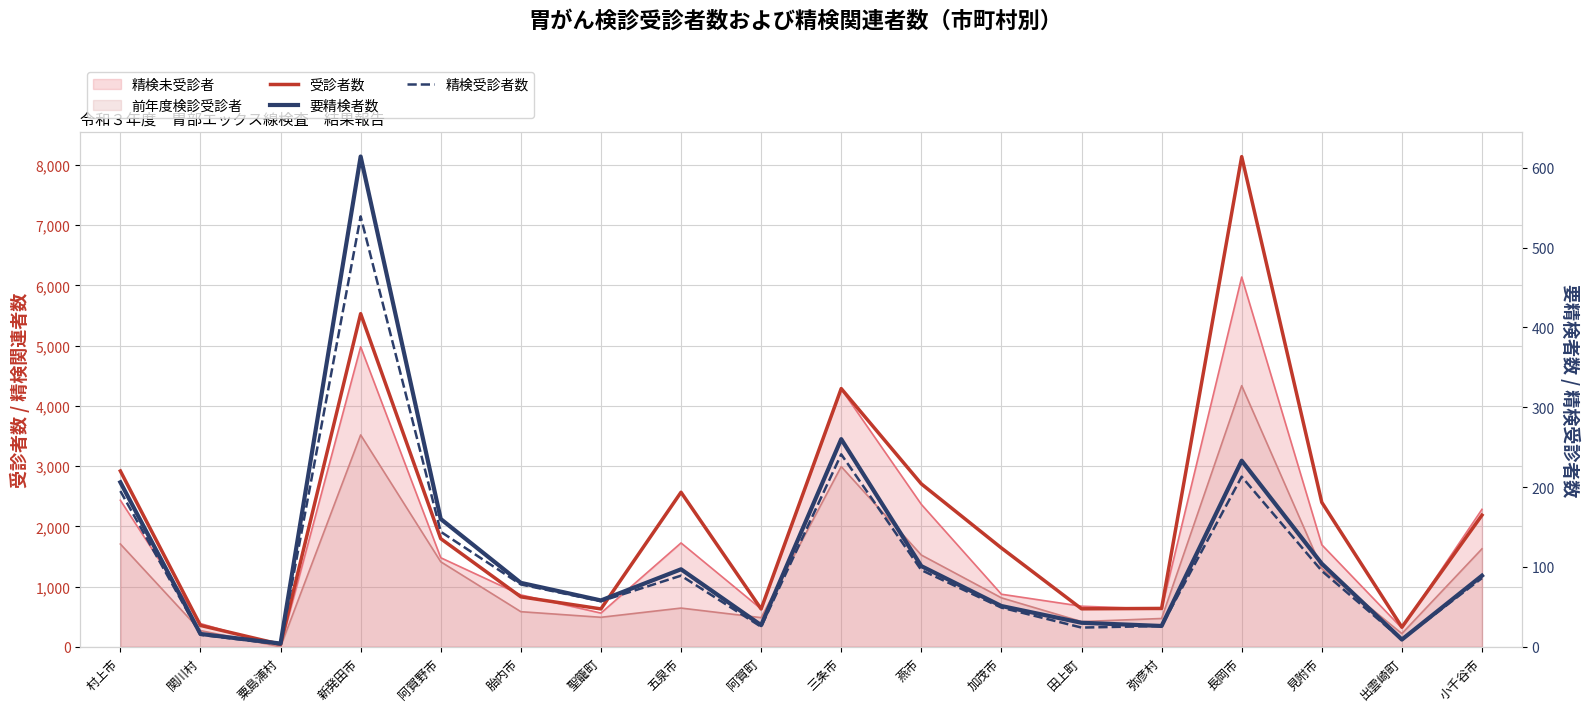

What is the difference between the 要精検者数 values at 五泉市 and 関川村?

81